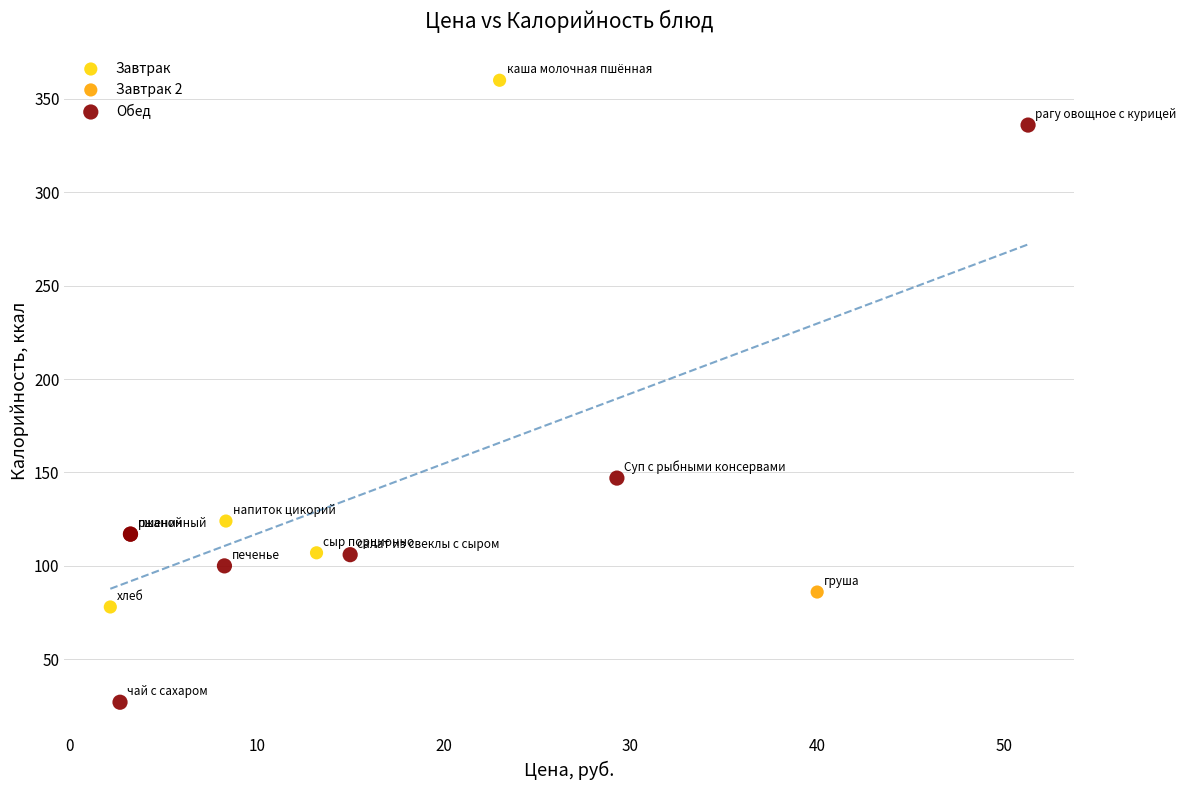

What are all the series names shown in the legend?

Завтрак, Завтрак 2, Обед